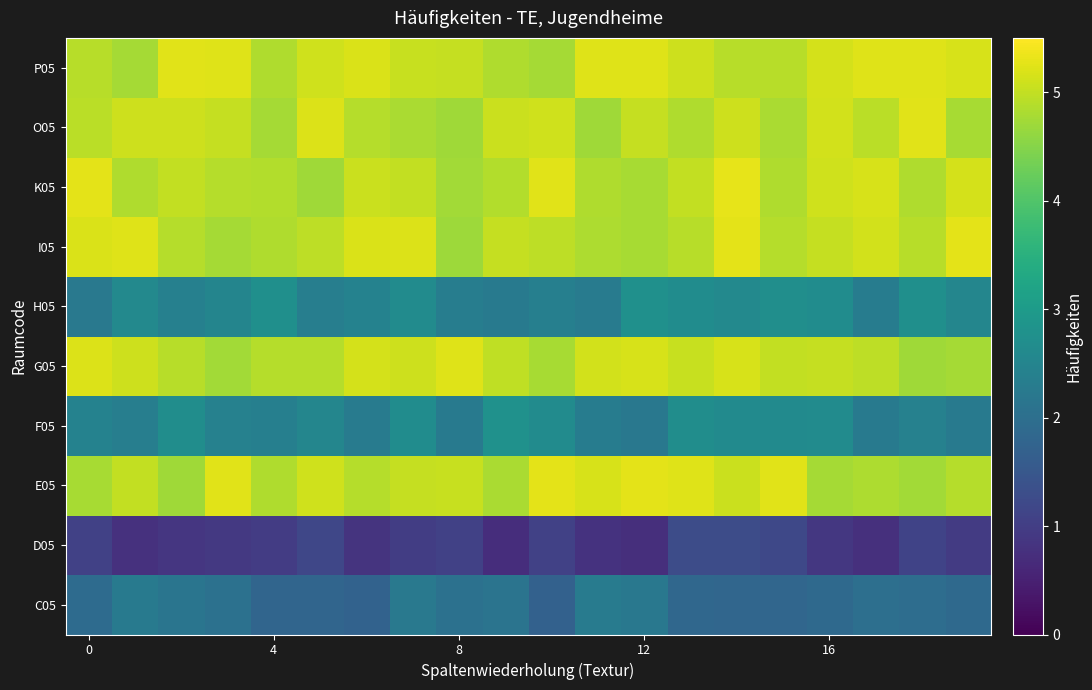

Which category has the lowest value across all series?

9